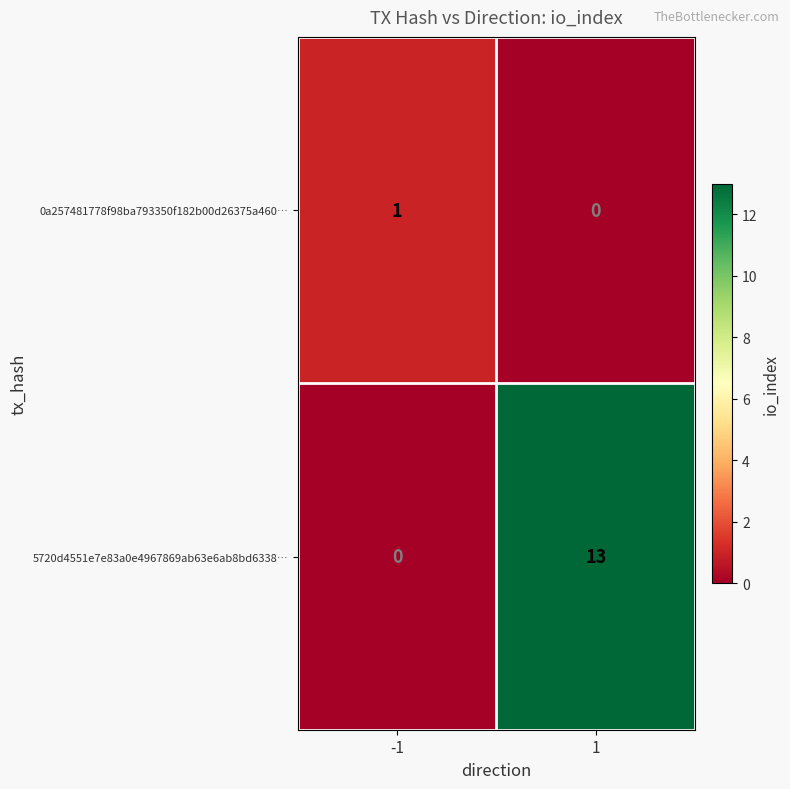

At how many categories does at least one series exceed 0?

2